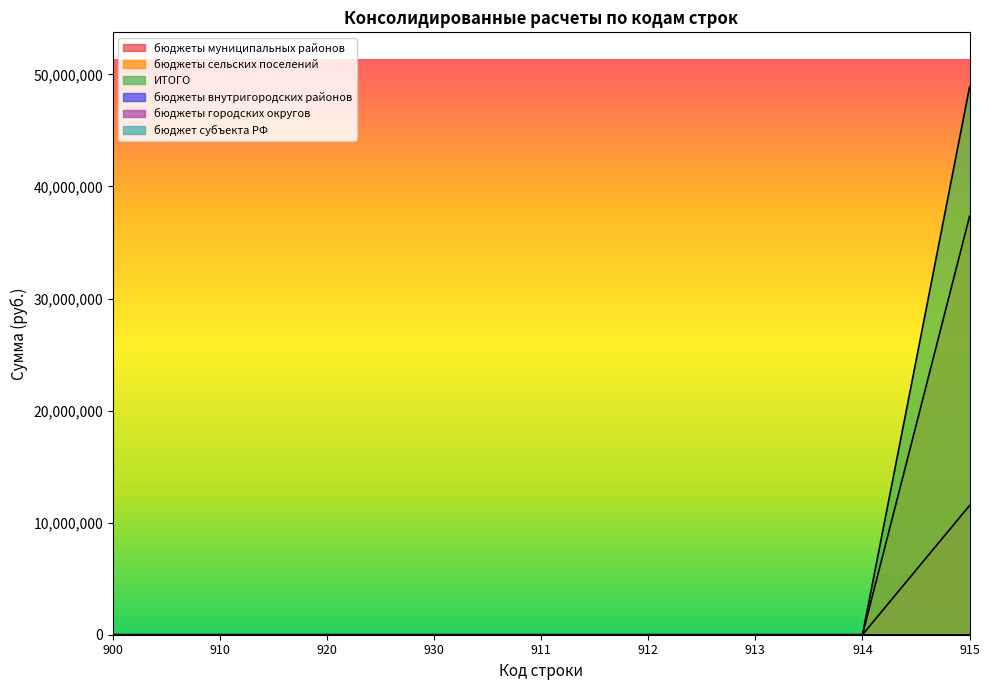

What position from the right is 915?

1